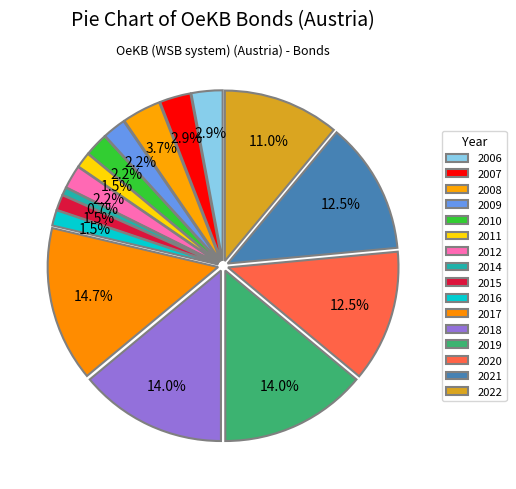

Does any single category account for the majority?

No